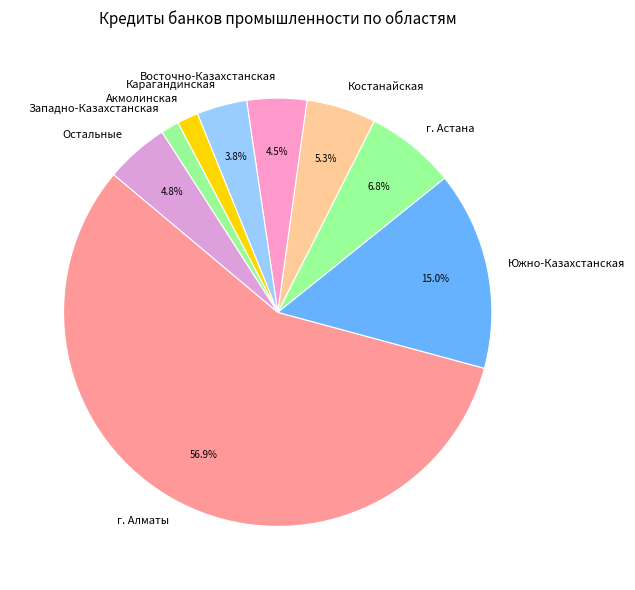

Do Западно-Казахстанская and Карагандинская together represent more than half of the pie?

No